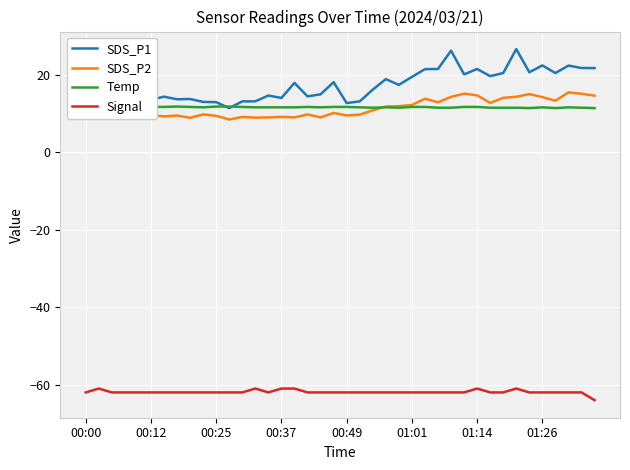

True or false: SDS_P2 and SDS_P1 intersect in this chart.

False